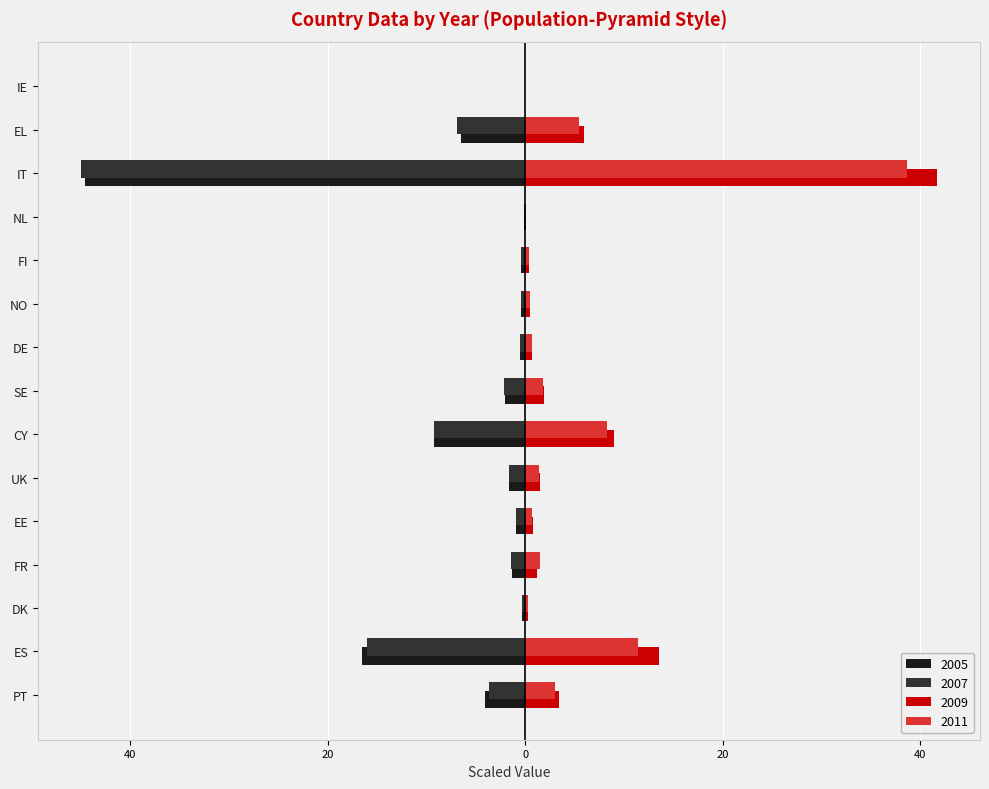

Rank the series at PT from highest to lowest value.

2009, 2011, 2007, 2005